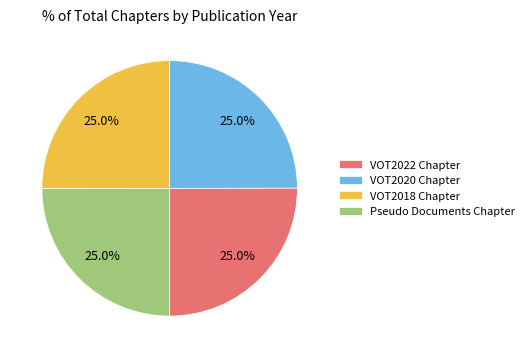

What is the total percentage of VOT2018 Chapter and VOT2022 Chapter?

50.0%